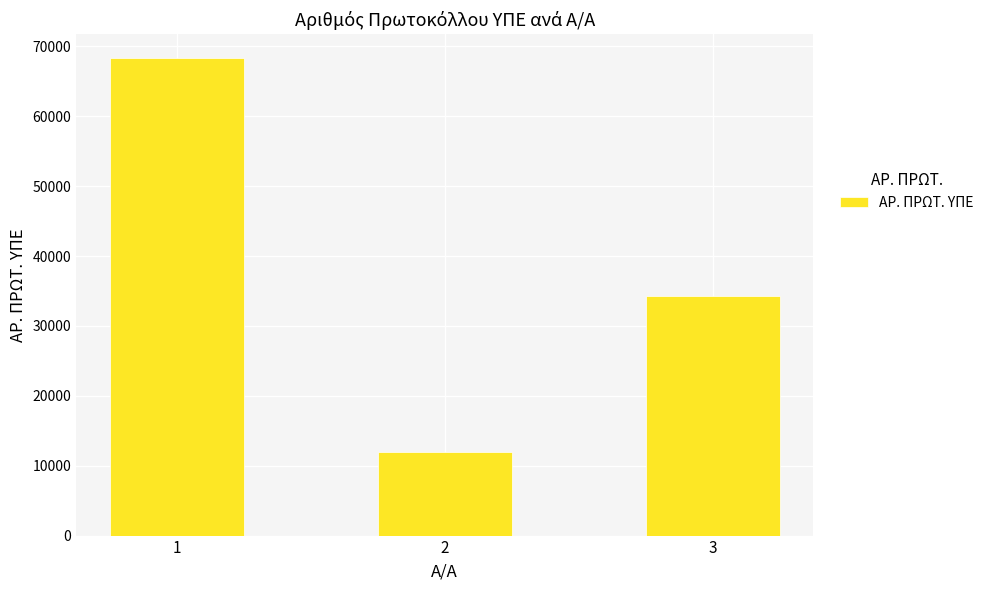

What is the sum of the values at 3 and 2?

46244